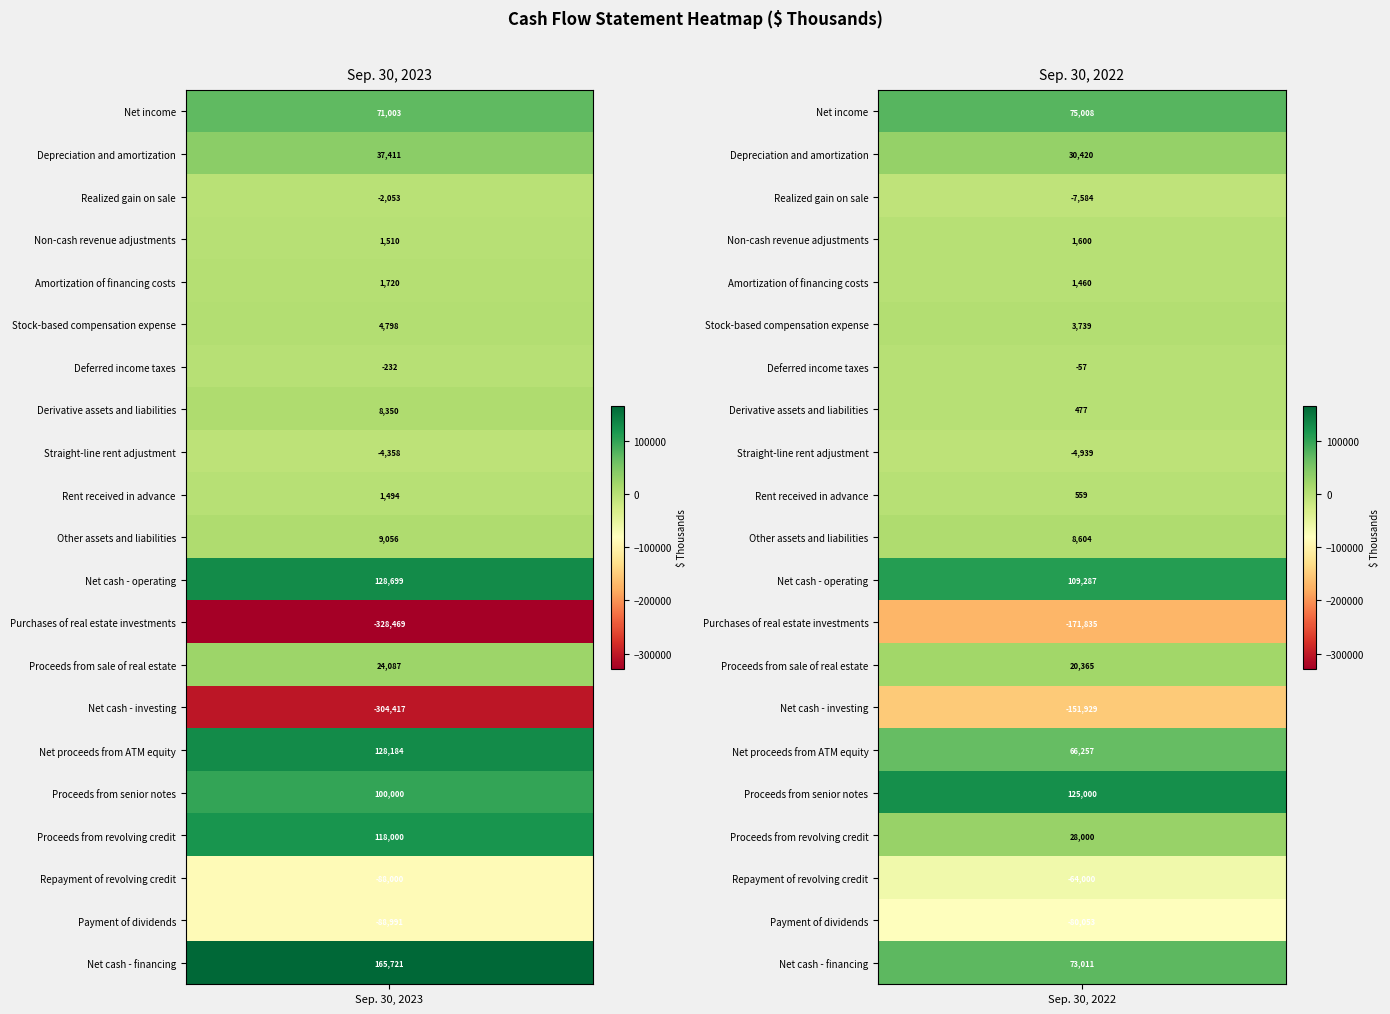

Reading left to right, list all the values displayed in this chart.

Net income: 71003	75008
Depreciation and amortization: 37411	30420
Realized gain on sale: -2053	-7584
Non-cash revenue adjustments: 1510	1600
Amortization of financing costs: 1720	1460
Stock-based compensation expense: 4798	3739
Deferred income taxes: -232	-57
Derivative assets and liabilities: 8350	477
Straight-line rent adjustment: -4358	-4939
Rent received in advance: 1494	559
Other assets and liabilities: 9056	8604
Net cash - operating: 128699	109287
Purchases of real estate investments: -328469	-171835
Proceeds from sale of real estate: 24087	20365
Net cash - investing: -304417	-151929
Net proceeds from ATM equity: 128184	66257
Proceeds from senior notes: 100000	125000
Proceeds from revolving credit: 118000	28000
Repayment of revolving credit: -88000	-64000
Payment of dividends: -88991	-80053
Net cash - financing: 165721	73011